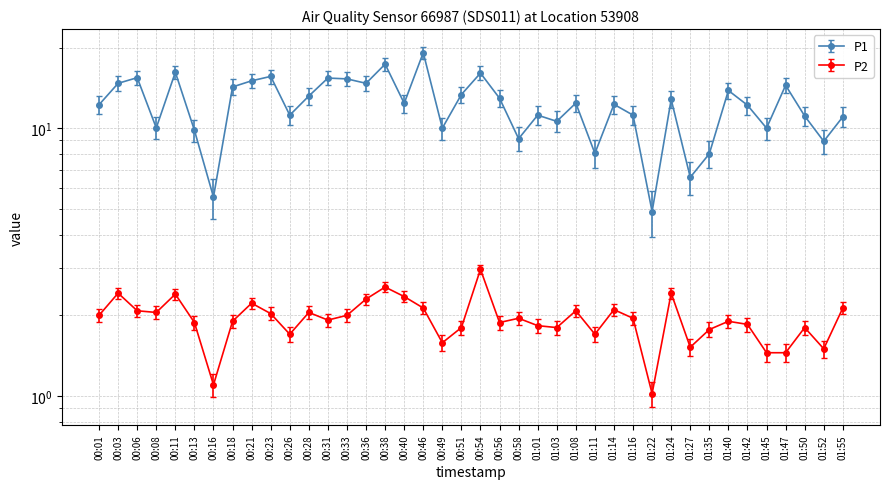

Where is the first local minimum for P1?

00:08